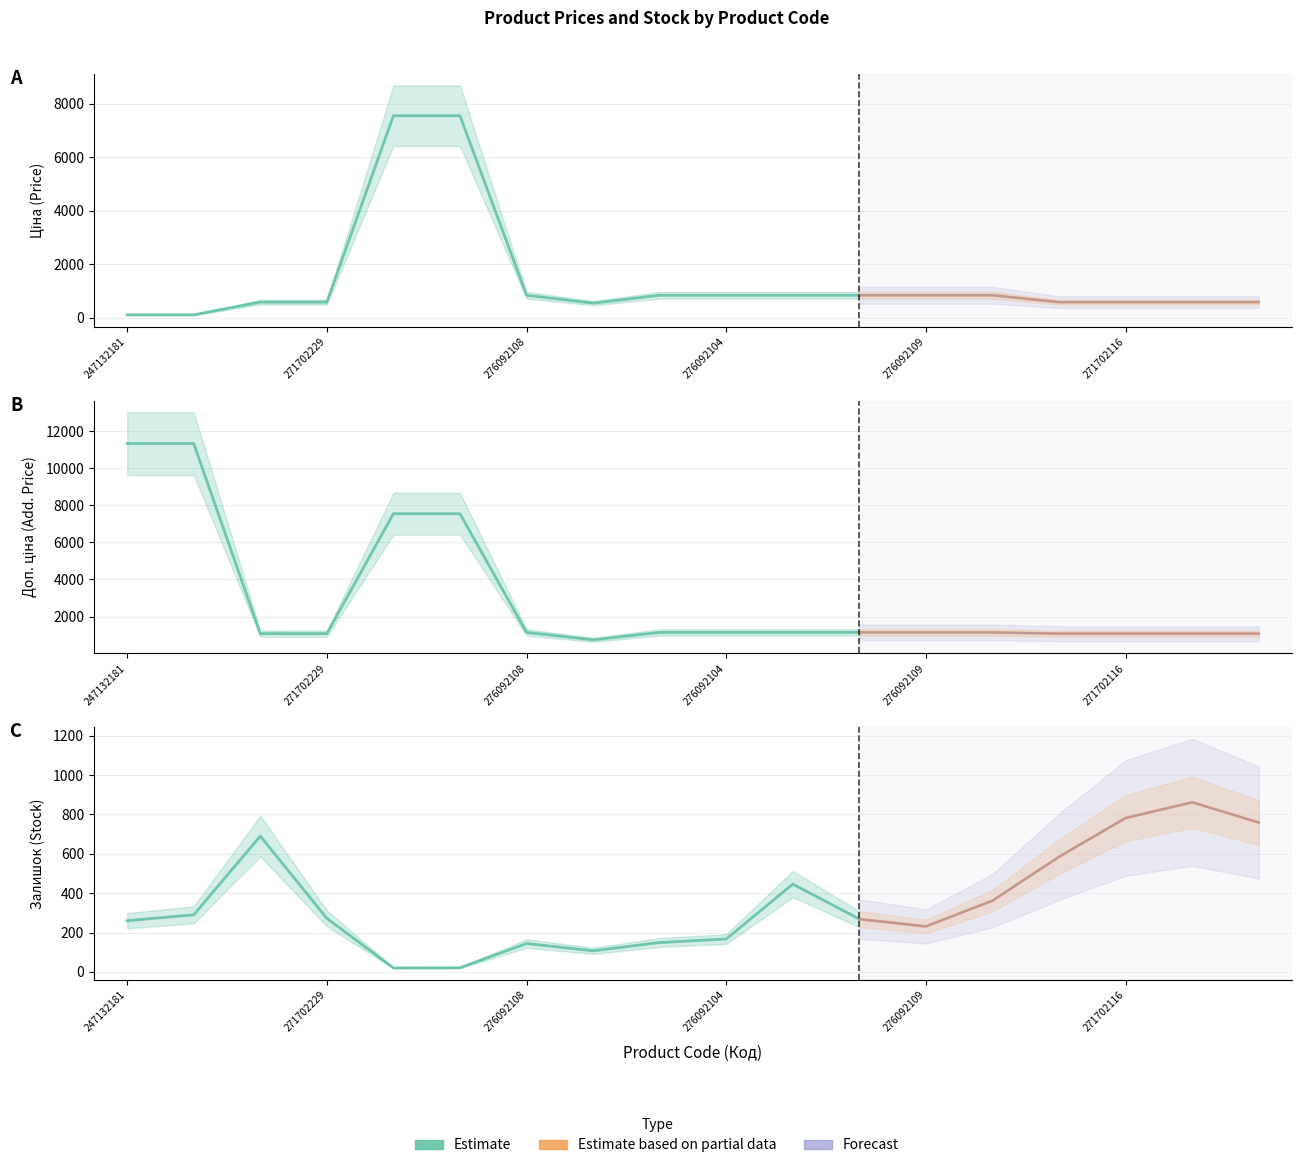

Reading left to right, list all the values displayed in this chart.

Ціна: 247132181=113.3	247132180=113.3	271702230=586.0	271702229=586.0	247052181=7545.9	247052180=7545.9	276092108=842.8	276092107=547.8	276092105=842.8	276092104=842.8	276092103=842.8	276092035=842.8	276092109=842.8	276092106=842.8	271702117=586.0	271702116=586.0	271702115=586.0	271702114=586.0
Доп. ціна: 247132181=11334.0	247132180=11334.0	271702230=1074.5	271702229=1074.5	247052181=7545.9	247052180=7545.9	276092108=1142.1	276092107=742.0	276092105=1142.1	276092104=1142.1	276092103=1142.1	276092035=1142.1	276092109=1142.1	276092106=1142.1	271702117=1074.5	271702116=1074.5	271702115=1074.5	271702114=1074.5
Залишок: 247132181=260.0	247132180=290.0	271702230=690.0	271702229=272.0	247052181=20.0	247052180=21.0	276092108=144.0	276092107=107.0	276092105=149.0	276092104=167.0	276092103=446.0	276092035=268.0	276092109=231.0	276092106=362.0	271702117=585.0	271702116=782.0	271702115=862.0	271702114=759.0